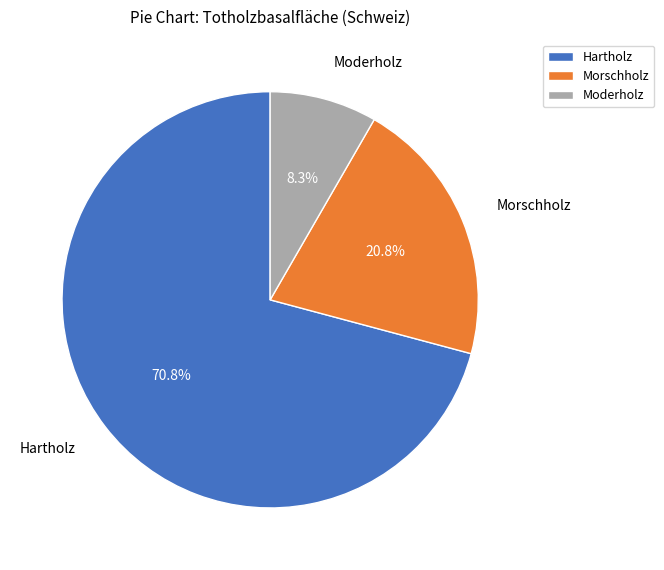

To the nearest percent, what percentage of the pie is Morschholz?

21%